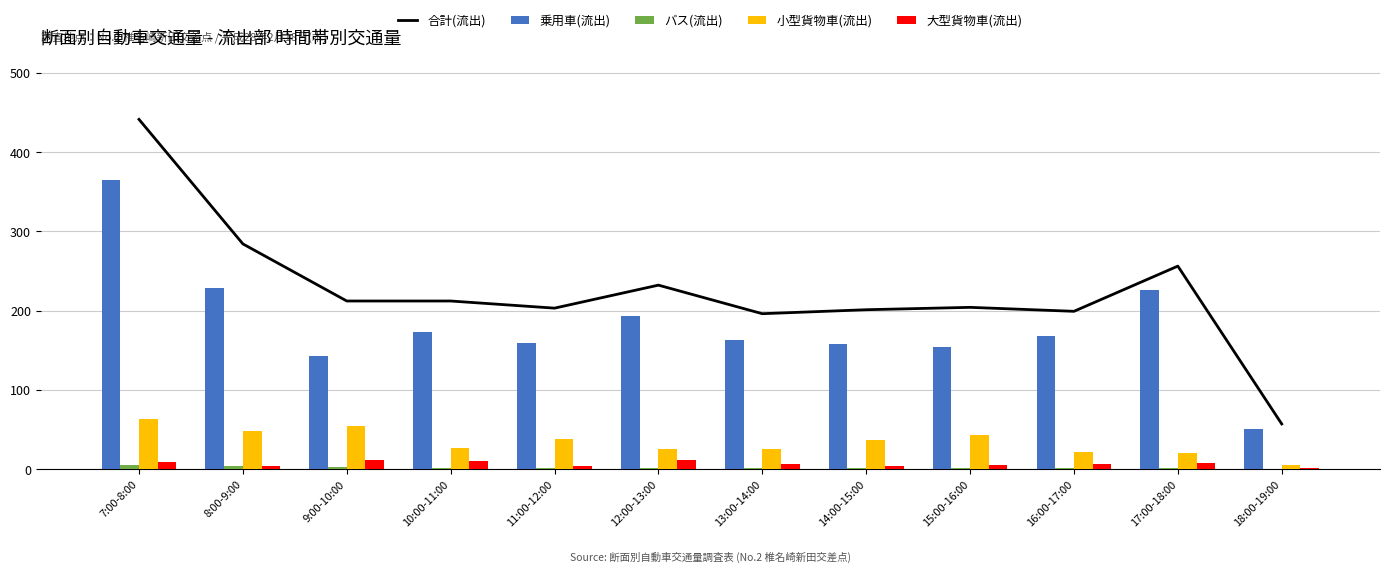

Which series has the largest total across all categories?

合計(流出)